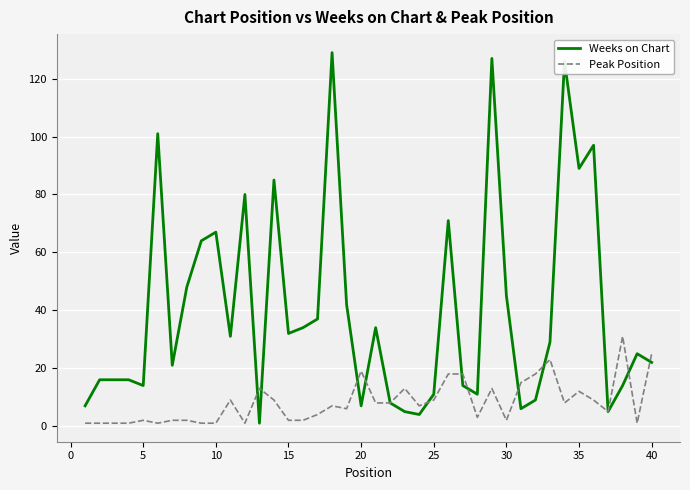

List the series in order of their peak value, lowest first.

Peak Position, Weeks on Chart